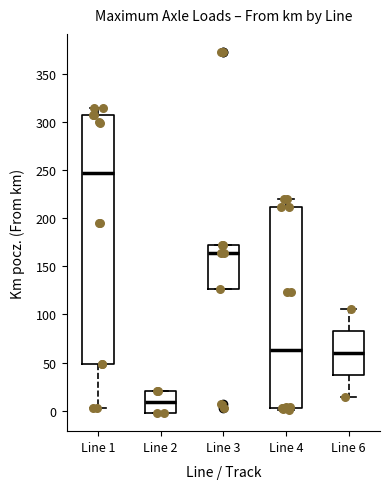

Reading left to right, transcribe this box plot: for each box, give where its median line is, the range the box spans, and where its two whiskers end, as read against the y-axis. The values are not printed on the chart, so give them approximately, as read against the axis.

Line 1: median 250, box 50 to 305, whiskers 5 to 315
Line 2: median 10, box -5 to 20, whiskers -5 to 20
Line 3: median 165, box 125 to 170, whiskers 125 to 170
Line 4: median 65, box 5 to 210, whiskers 0 to 220
Line 6: median 60, box 35 to 85, whiskers 15 to 105